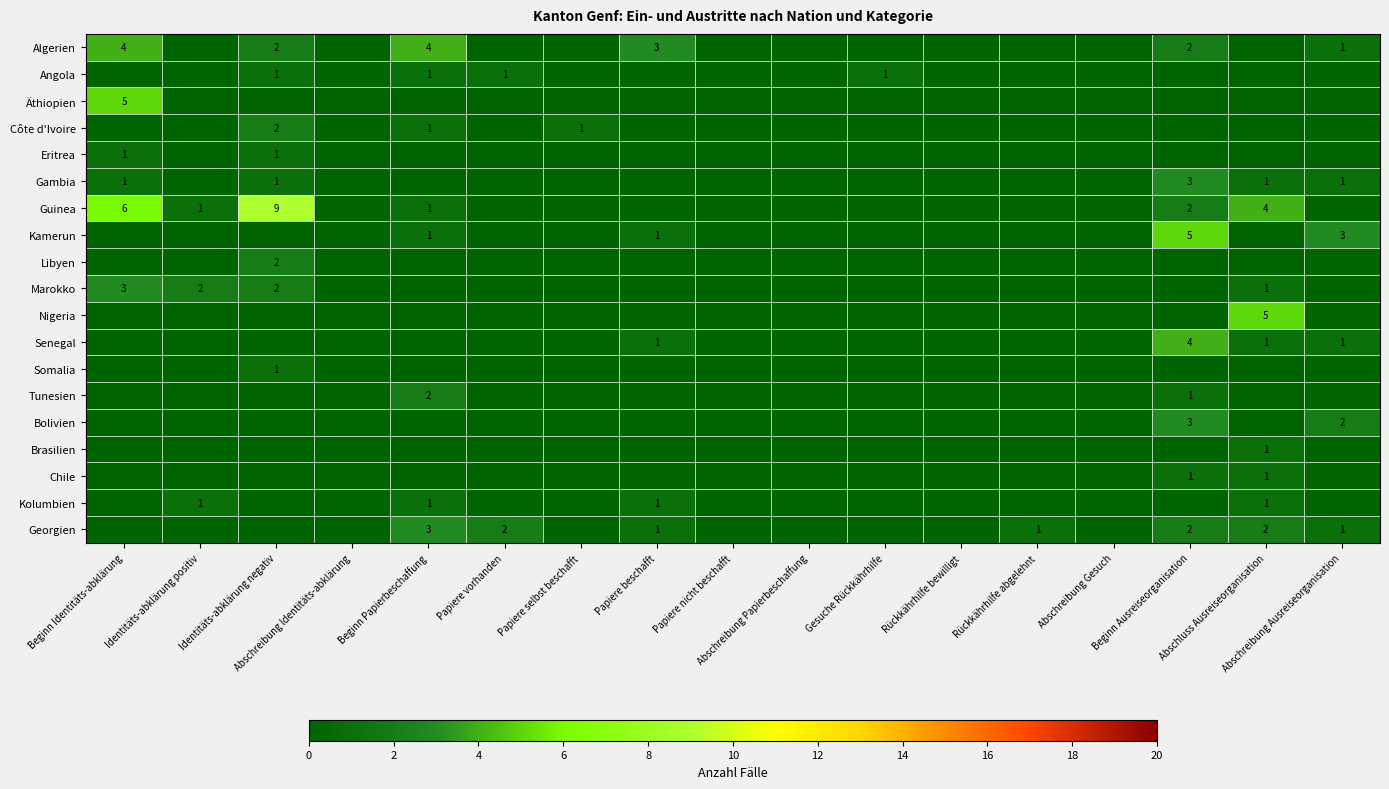

Which series has the largest range (max minus min)?

Guinea